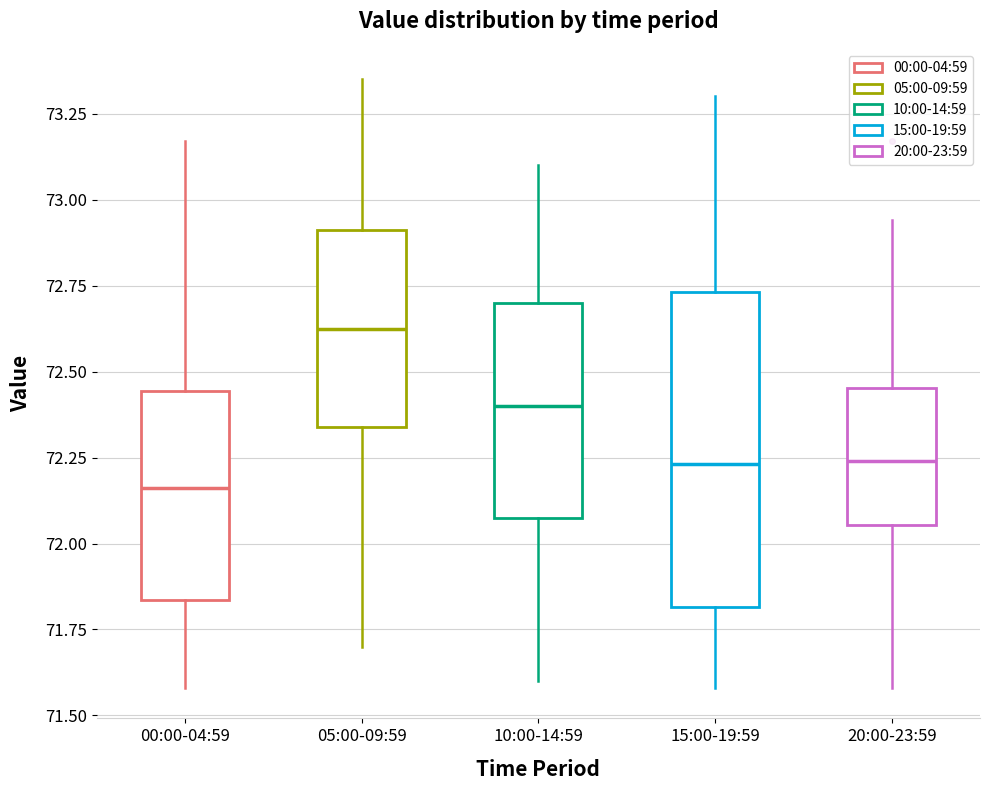

Reading left to right, transcribe this box plot: for each box, give where its median line is, the range the box spans, and where its two whiskers end, as read against the y-axis. The values are not printed on the chart, so give them approximately, as read against the axis.

00:00-04:59: median 72.15, box 71.85 to 72.45, whiskers 71.60 to 73.15
05:00-09:59: median 72.65, box 72.35 to 72.90, whiskers 71.70 to 73.35
10:00-14:59: median 72.40, box 72.10 to 72.70, whiskers 71.60 to 73.10
15:00-19:59: median 72.25, box 71.80 to 72.75, whiskers 71.60 to 73.30
20:00-23:59: median 72.25, box 72.05 to 72.45, whiskers 71.60 to 72.95